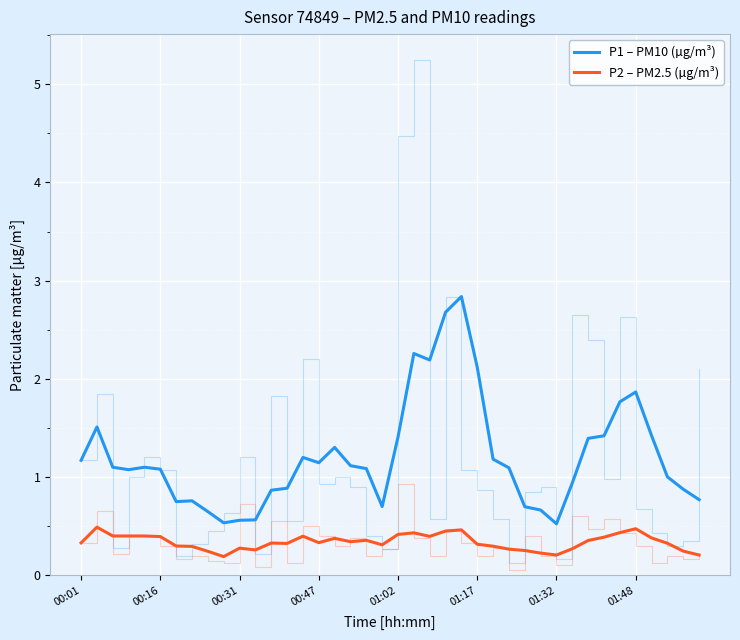

The P1 – PM10 (µg/m³) series shows 2.5 at 01:02. True or false?

False